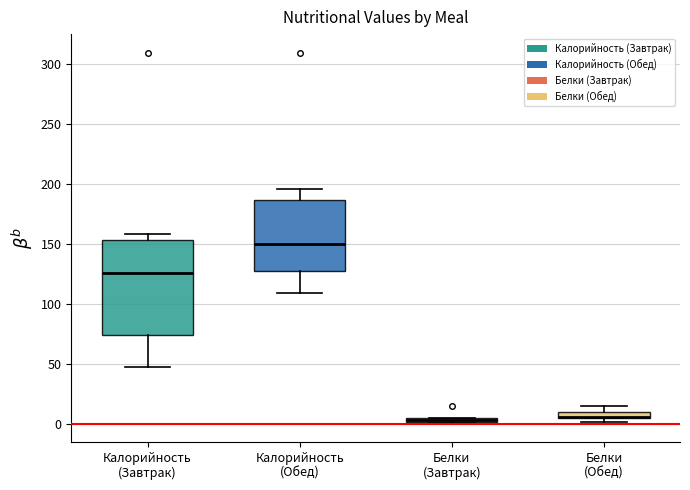

Where does the median line of the box for Калорийность (Обед) sit on the y-axis? The values are not printed on the chart, so give them approximately, as read against the axis.

150